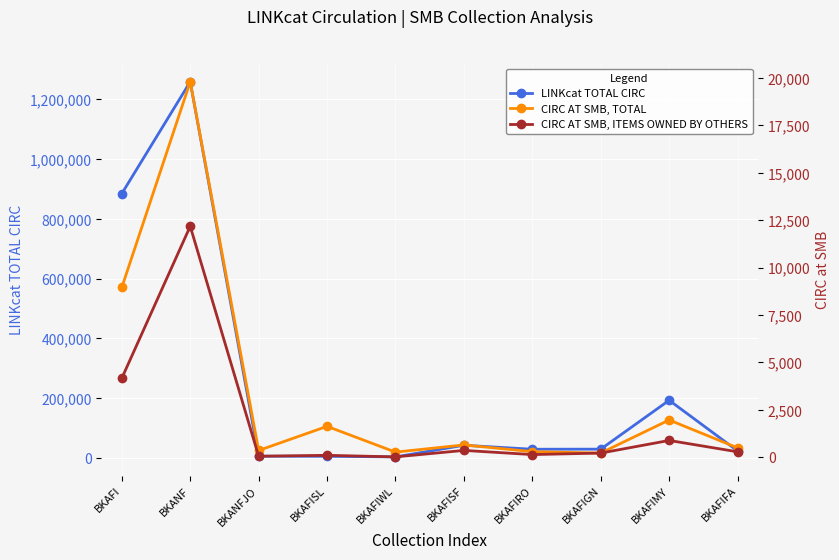

The CIRC AT SMB, ITEMS OWNED BY OTHERS series shows 374 at BKAFIFA. True or false?

False